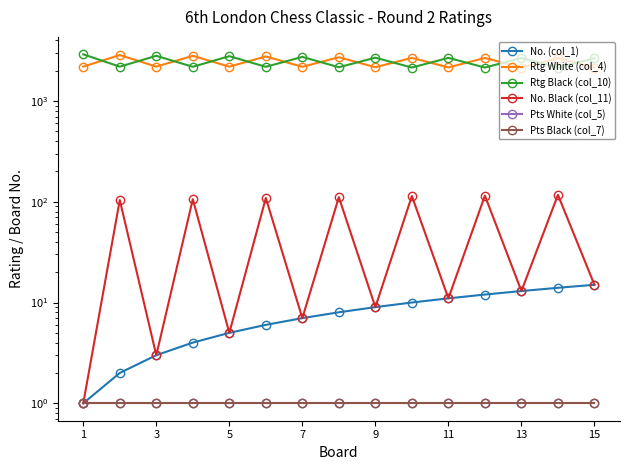

How many series are shown in this chart?

6